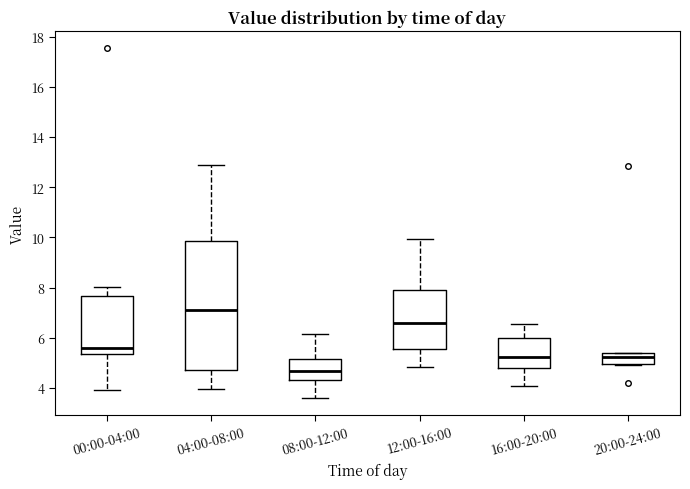

Which box has the highest median line?

04:00-08:00